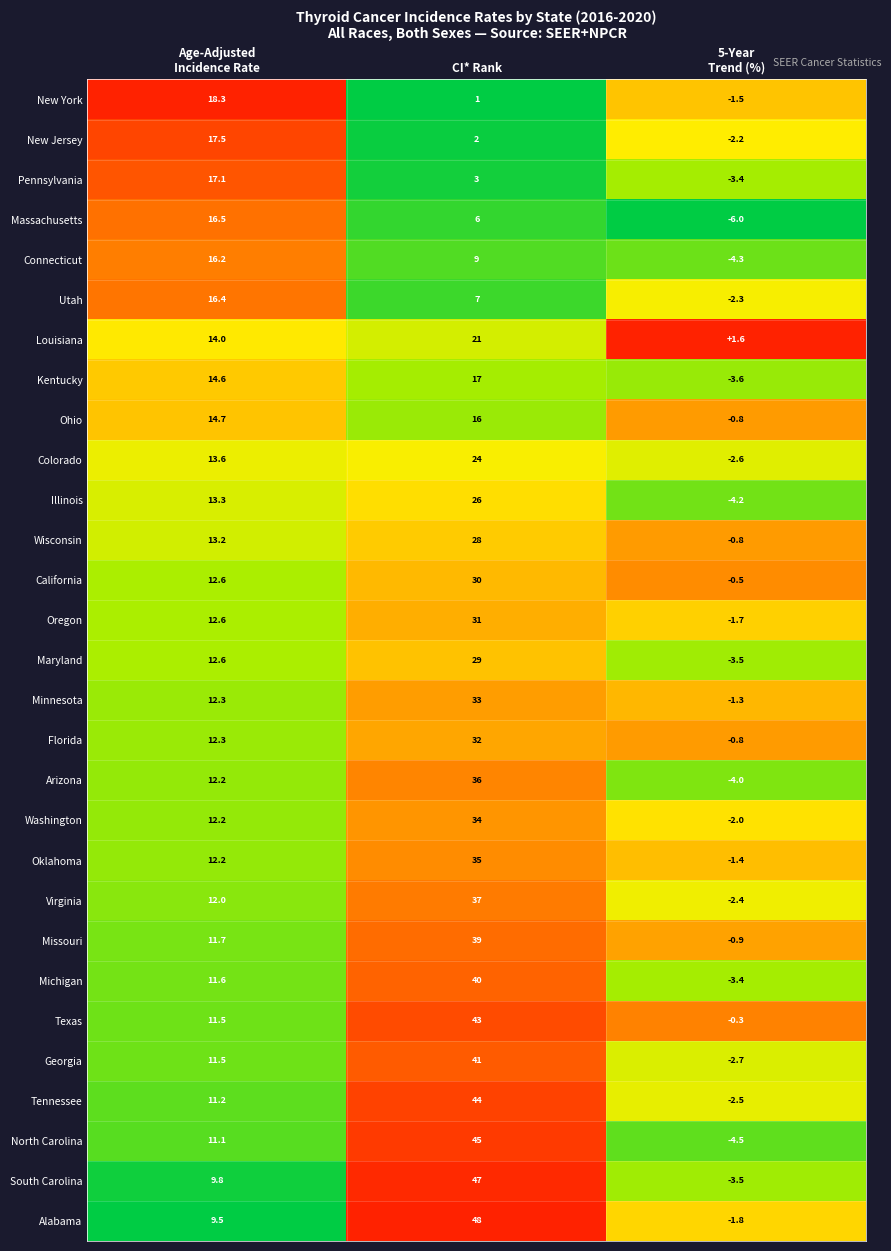

Between CI* Rank and 5-Year
Trend (%), which series saw the biggest shift?

South Carolina